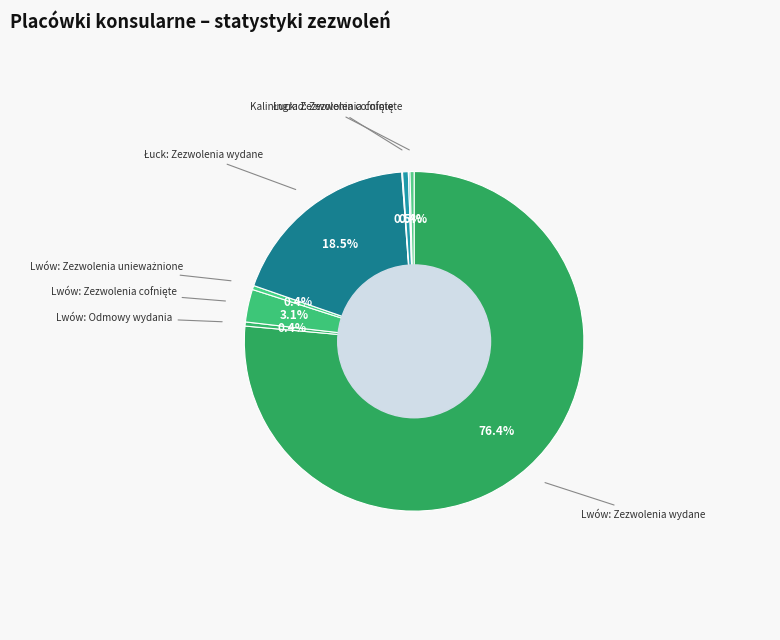

Does any single category account for the majority?

Yes